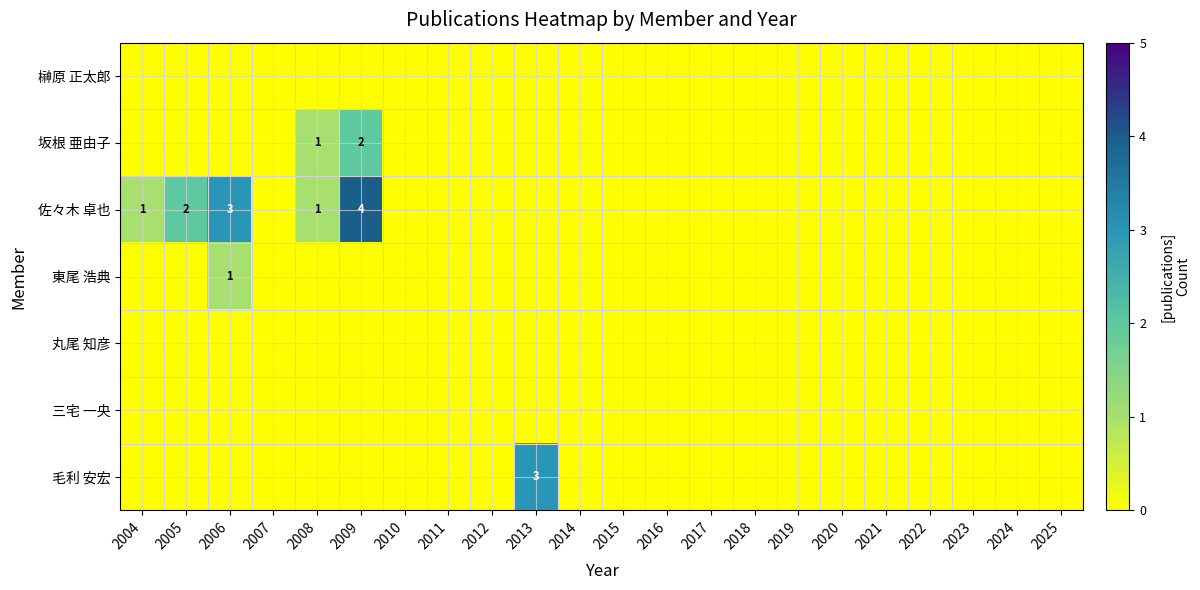

What is the maximum value shown in the chart?

4